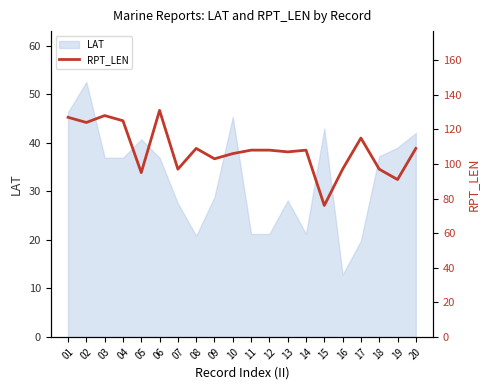

Is it true that LAT equals 49.7 at 13?

False